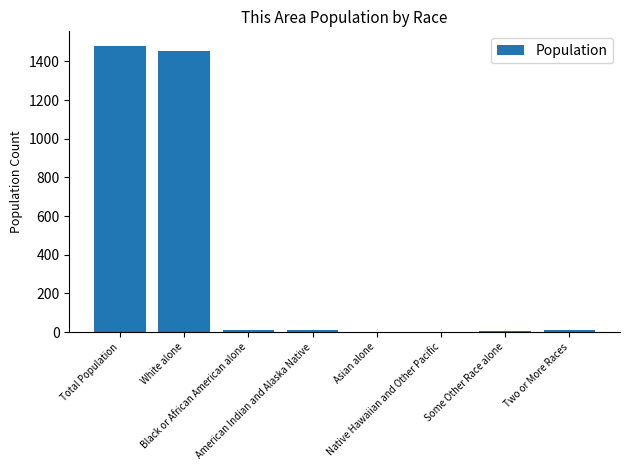

What is the maximum value shown in the chart?

1481